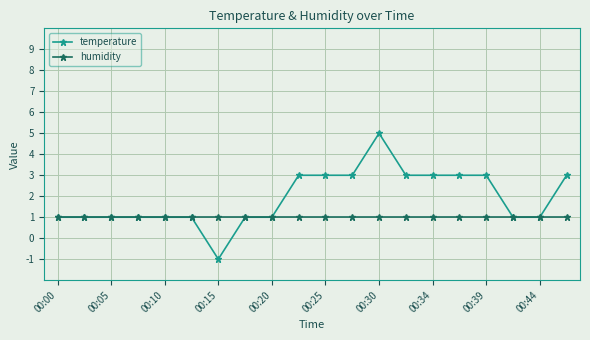

What is the value of the temperature point at the 10th from the left?

3.0